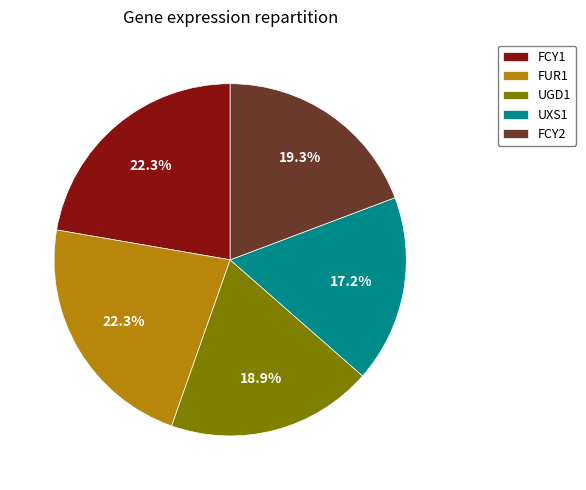

Is the sum of UXS1 and FCY2 greater than half?

No